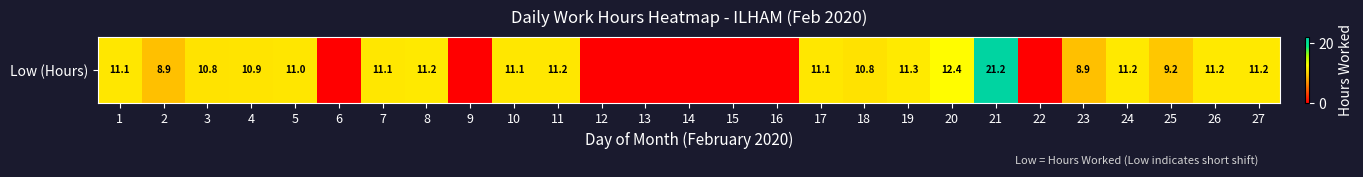

List the labels in order of value, largest first.

21, 20, 19, 27, 26, 8, 24, 11, 1, 17, 10, 7, 5, 4, 3, 18, 25, 2, 23, 6, 9, 12, 13, 14, 15, 16, 22